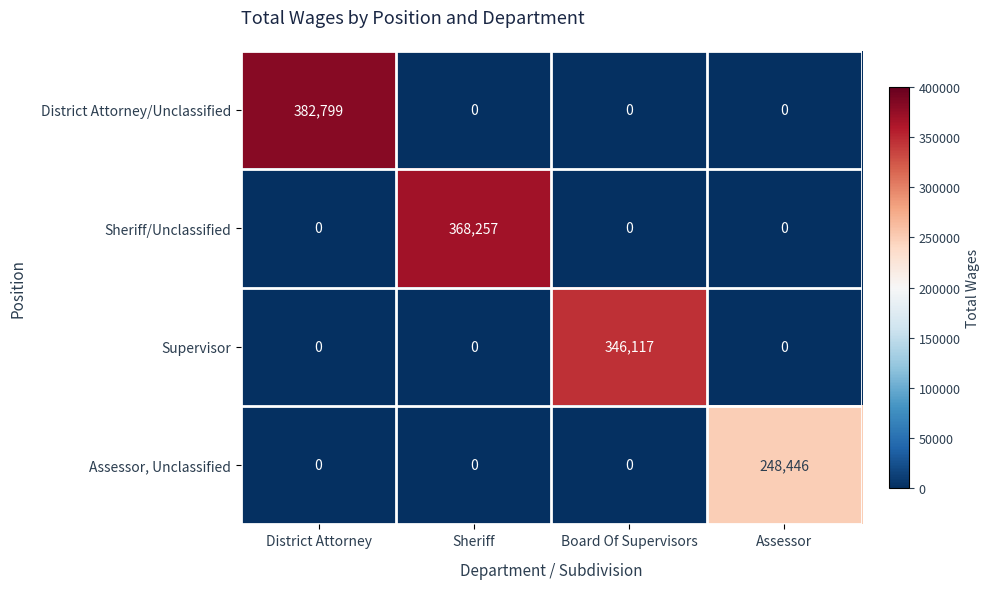

The value of Assessor, Unclassified at Sheriff is 162105. True or false?

False